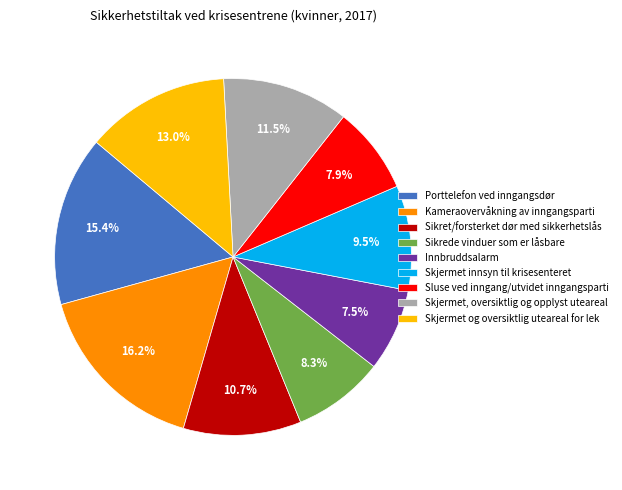

How many slices are in this pie chart?

9